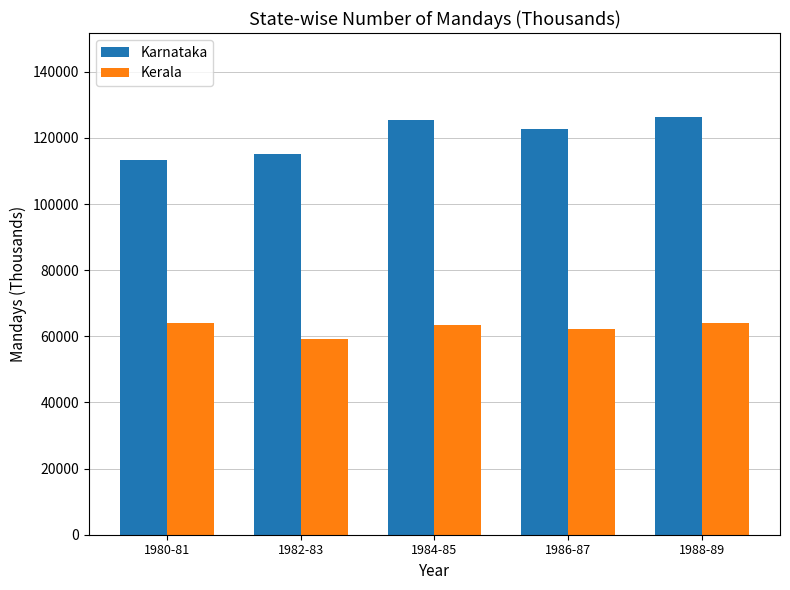

What is the maximum value shown in the chart?

126421